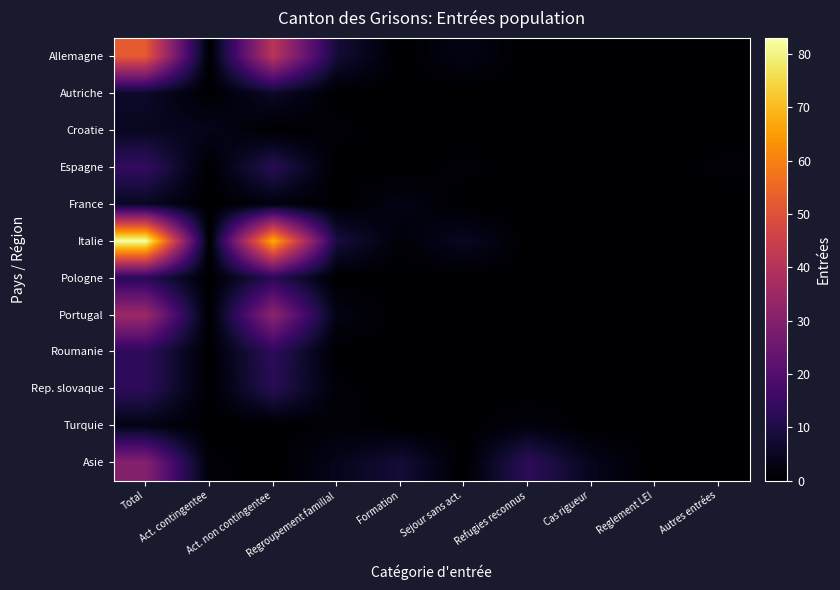

How many series are shown in this chart?

12